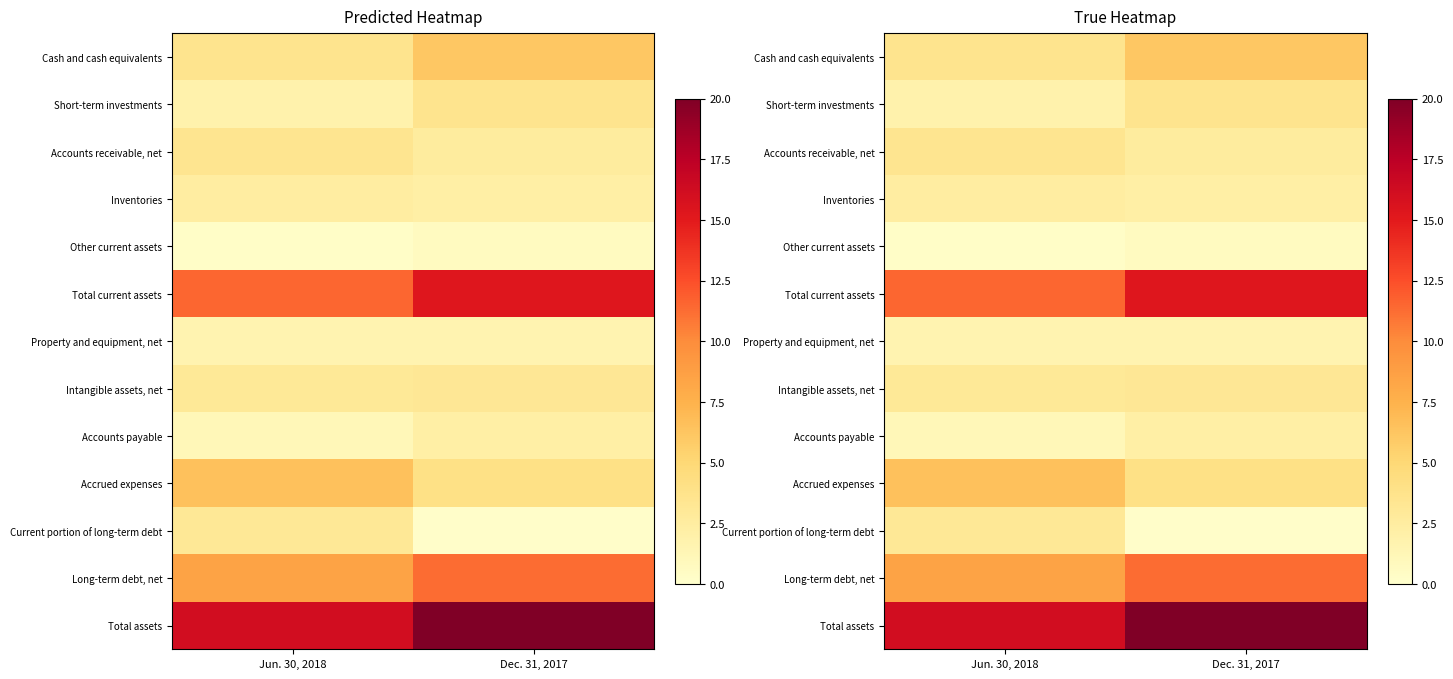

The Long-term debt, net series shows 11.3 at Dec. 31, 2017. True or false?

True